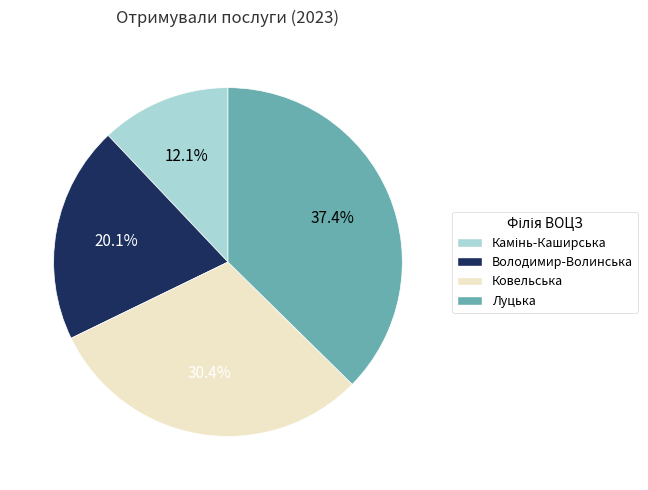

Does any single category account for the majority?

No